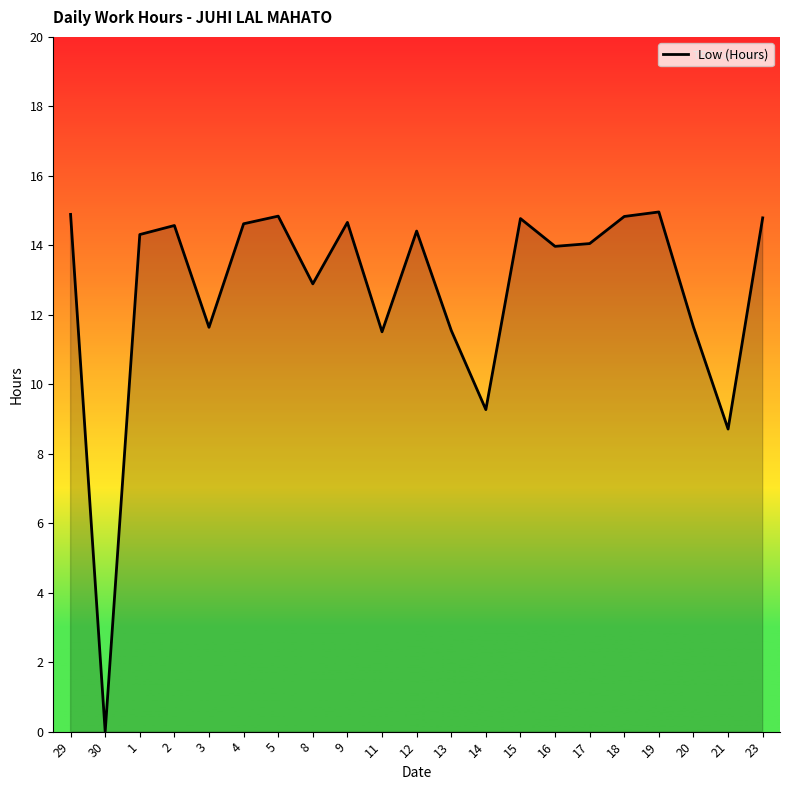

What is the difference between the values at 13 and 8?

1.3